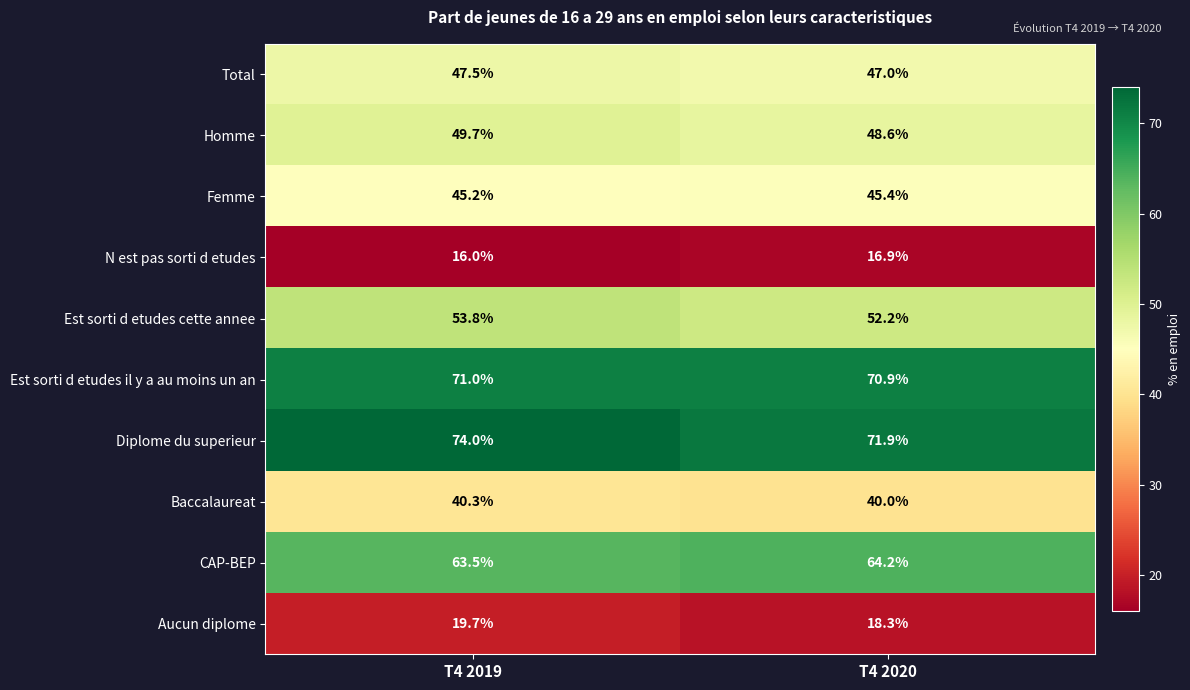

At which category is the sum across all series the highest?

T4 2019